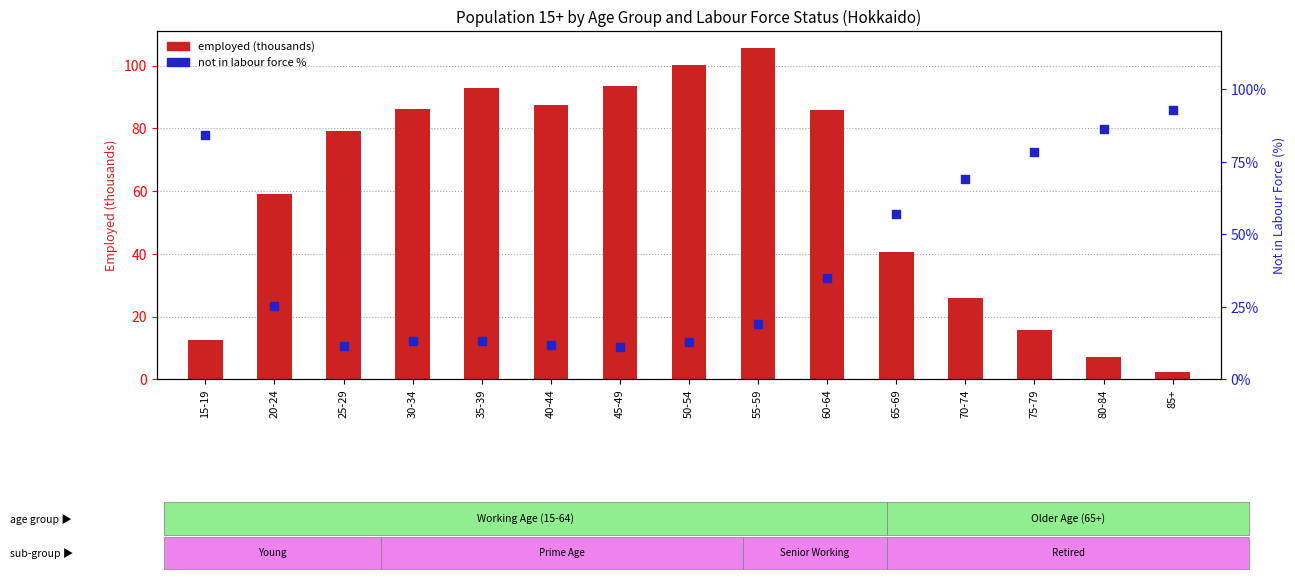

Is the value of employed (thousands) at 70-74 greater than the value of not in labour force % at 30-34?

Yes